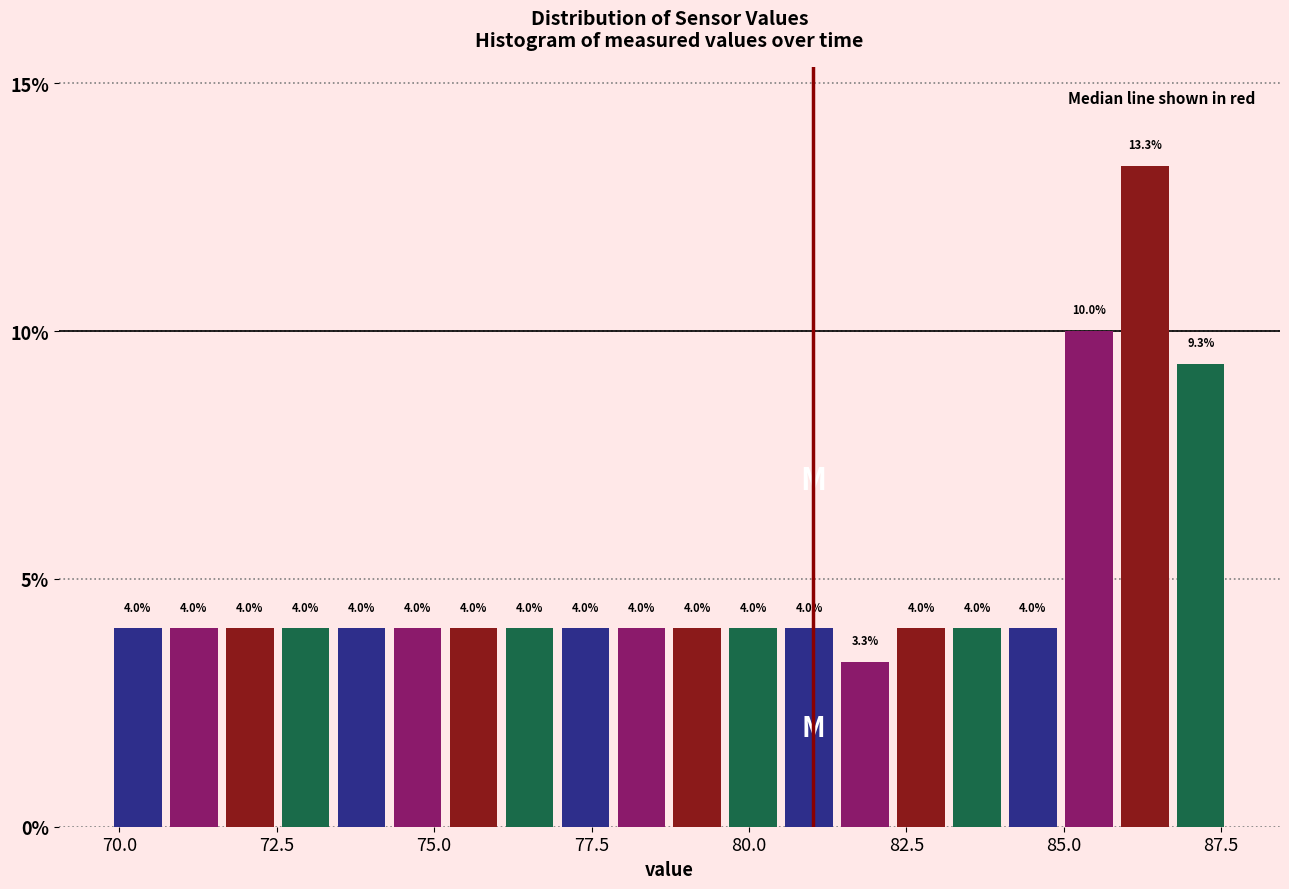

Around what value on the x-axis is the tallest bar? Give the approximate position of its centre, as read against the axis.

86.5